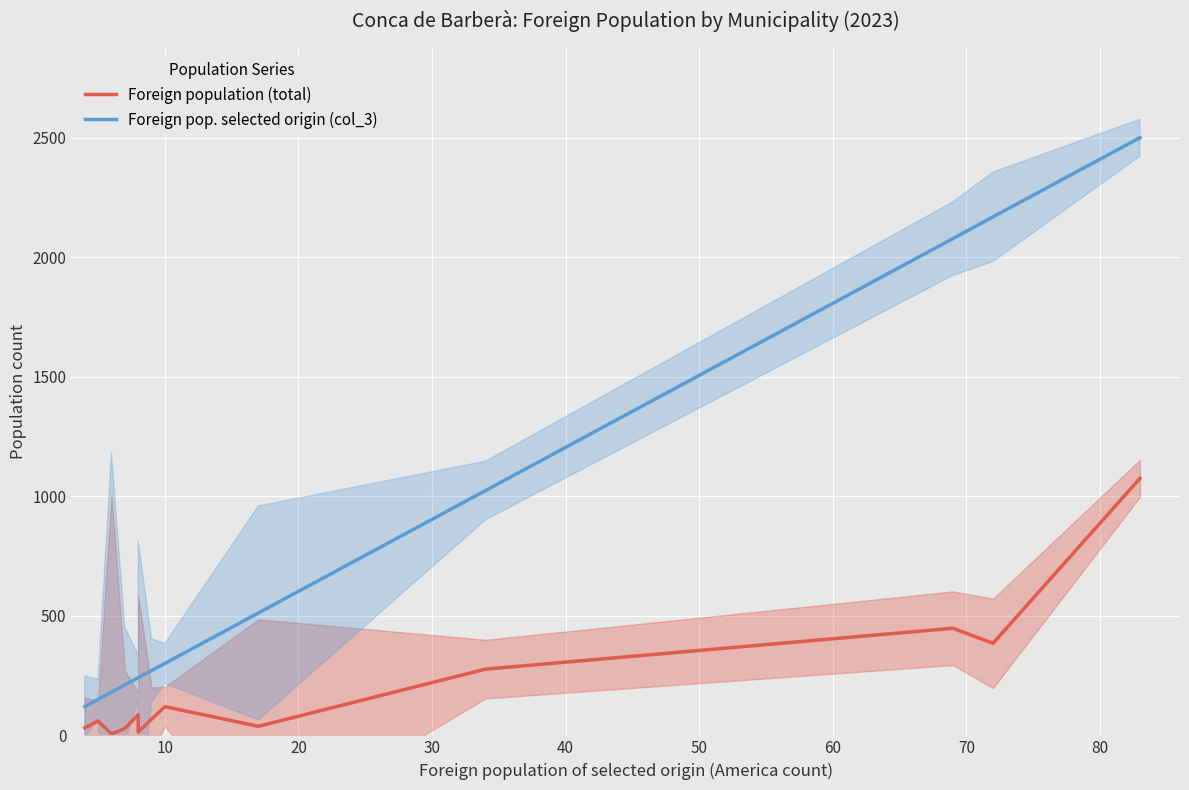

Reading left to right, transcribe all the data shown in this chart.

Foreign population (total): 31	60	6	29	86	14	68	120	38	277	448	385	1075
Foreign pop. selected origin (col_3): 120	151	181	211	241	241	271	301	512	1024	2078	2169	2500